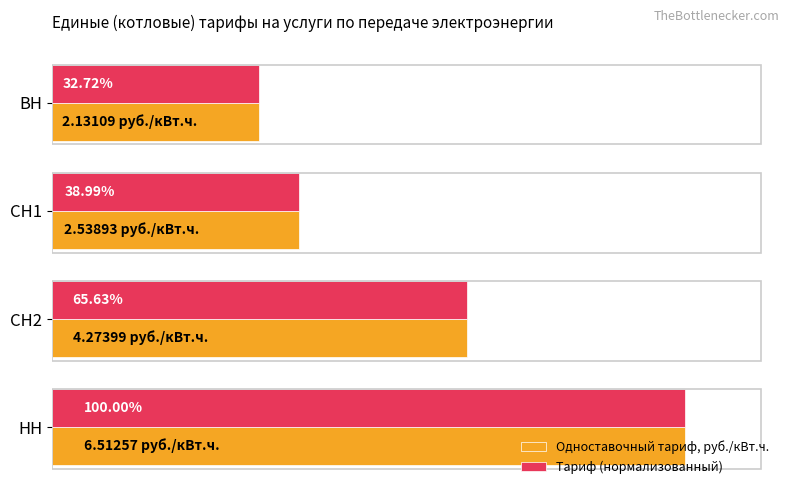

What are all the series names shown in the legend?

Одноставочный тариф, руб./кВт.ч., Тариф (нормализованный)